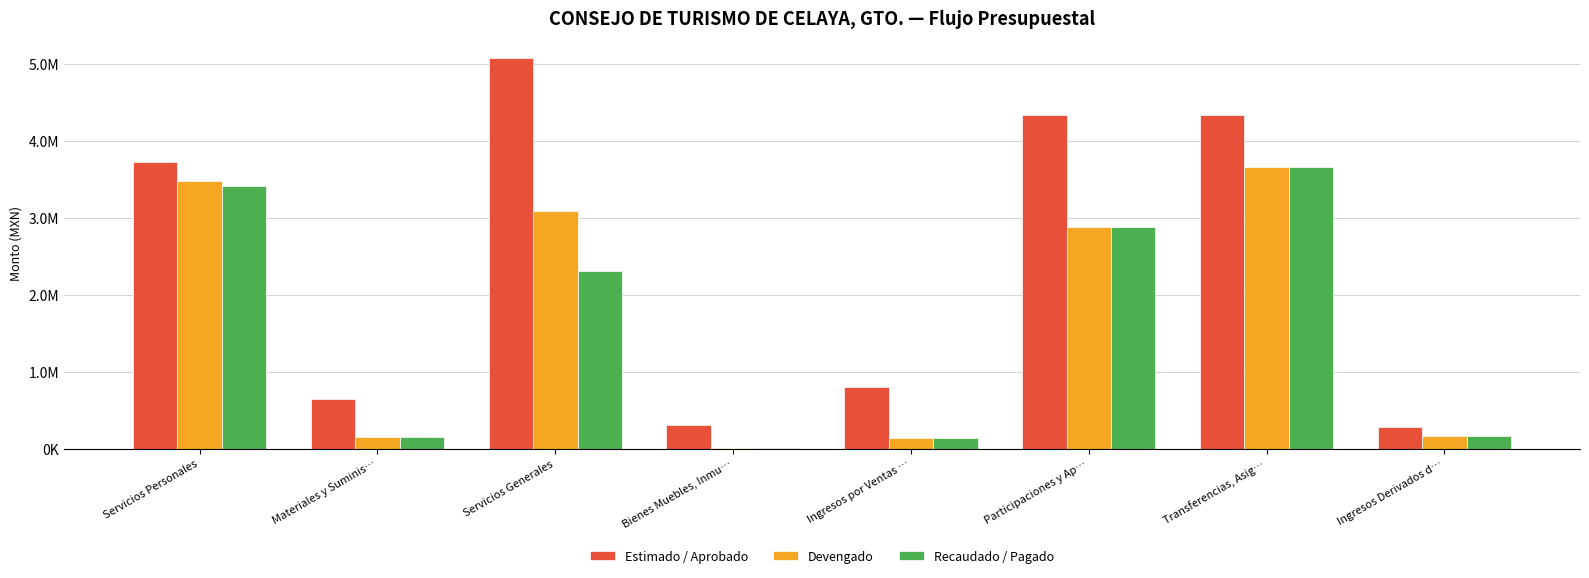

Reading right to left, extract all data points from this chart.

Estimado / Aprobado: Ingresos Derivados d…=278901.0	Transferencias, Asig…=4330711.0	Participaciones y Ap…=4340954.0	Ingresos por Ventas …=805342.0	Bienes Muebles, Inmu…=305939.9	Servicios Generales=5079963.7	Materiales y Suminis…=646573.1	Servicios Personales=3723431.4
Devengado: Ingresos Derivados d…=159939.9	Transferencias, Asig…=3662737.0	Participaciones y Ap…=2884788.1	Ingresos por Ventas …=131994.0	Bienes Muebles, Inmu…=11399.0	Servicios Generales=3093052.3	Materiales y Suminis…=149895.0	Servicios Personales=3473317.8
Recaudado / Pagado: Ingresos Derivados d…=159939.9	Transferencias, Asig…=3662737.0	Participaciones y Ap…=2884788.1	Ingresos por Ventas …=131994.0	Bienes Muebles, Inmu…=11399.0	Servicios Generales=2313287.2	Materiales y Suminis…=146841.8	Servicios Personales=3407342.2